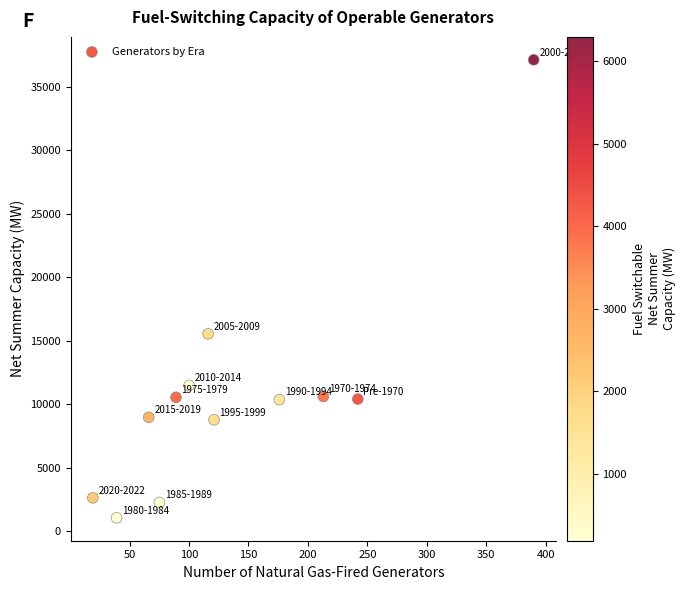

What Y value in the scatter plot is closest to 19074?

15524.6